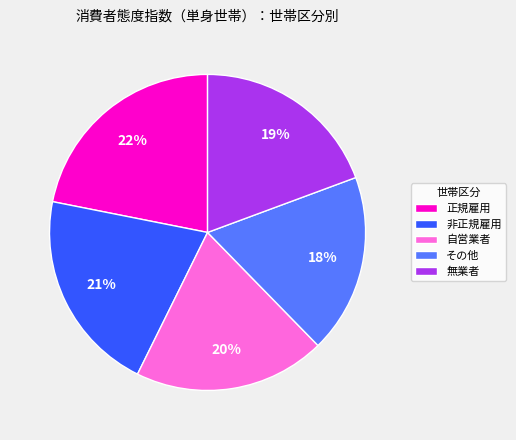

What is the ratio of the value at 自営業者 to the value at その他?

1.1